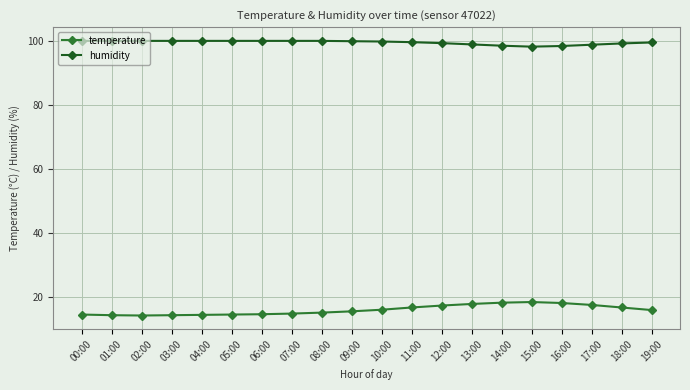

What is the lowest value of the humidity series?

98.1